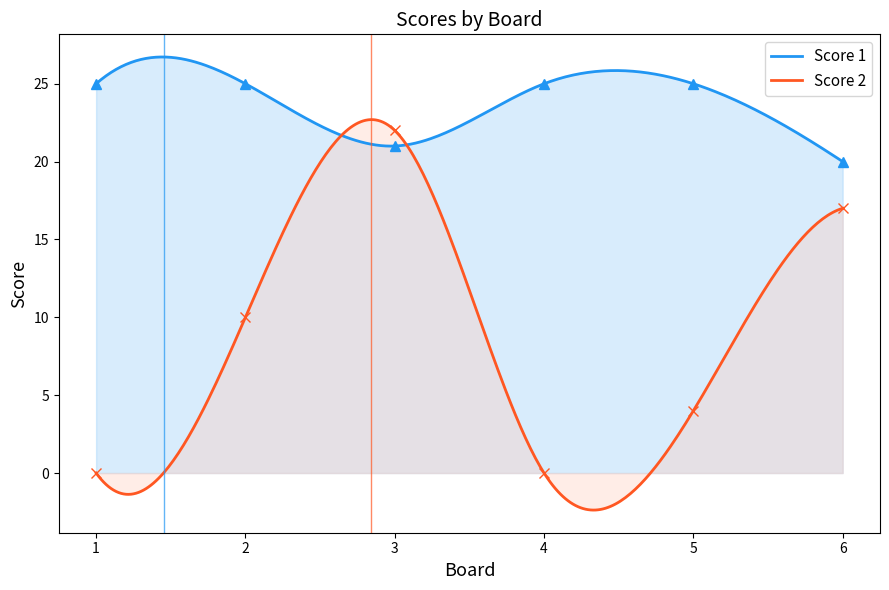

Which label corresponds to the largest value in the chart?

1